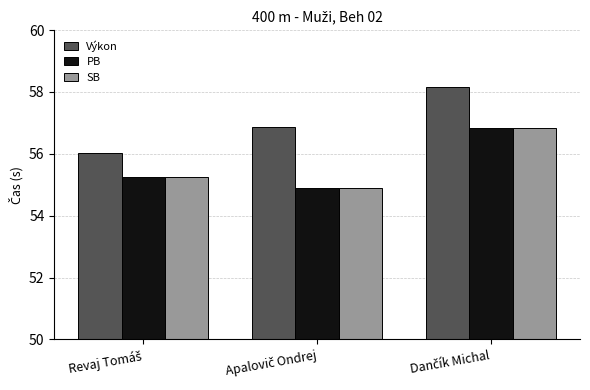

What is the average value of the SB series?

55.7